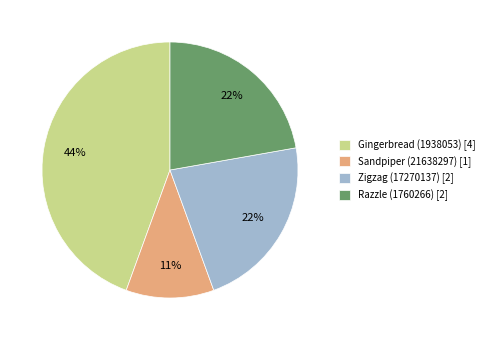

True or false: Sandpiper (21638297) [1] accounts for 19% of the total.

False